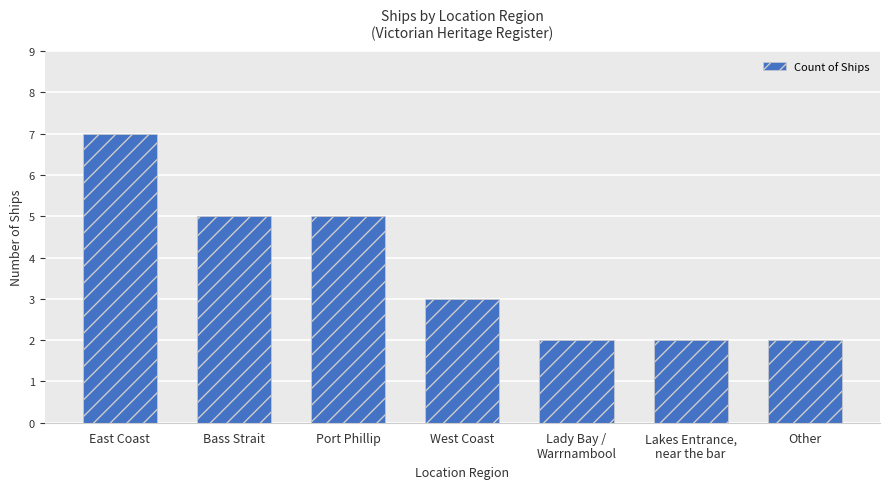

What position from the left is Port Phillip?

3